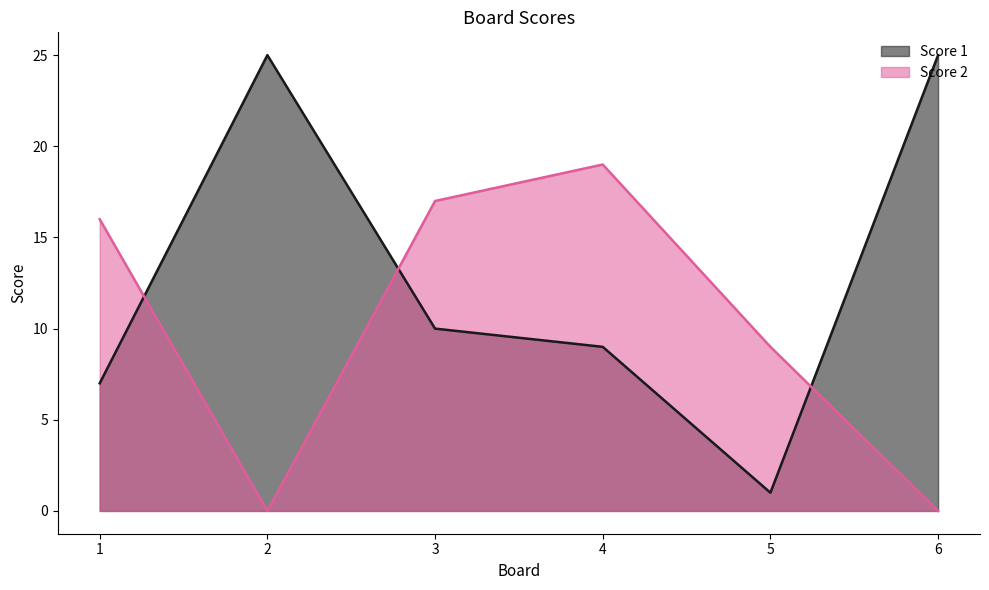

Reading left to right, what are all the values shown in this chart?

Score 1: 1=7	2=25	3=10	4=9	5=1	6=25
Score 2: 1=16	2=0	3=17	4=19	5=9	6=0